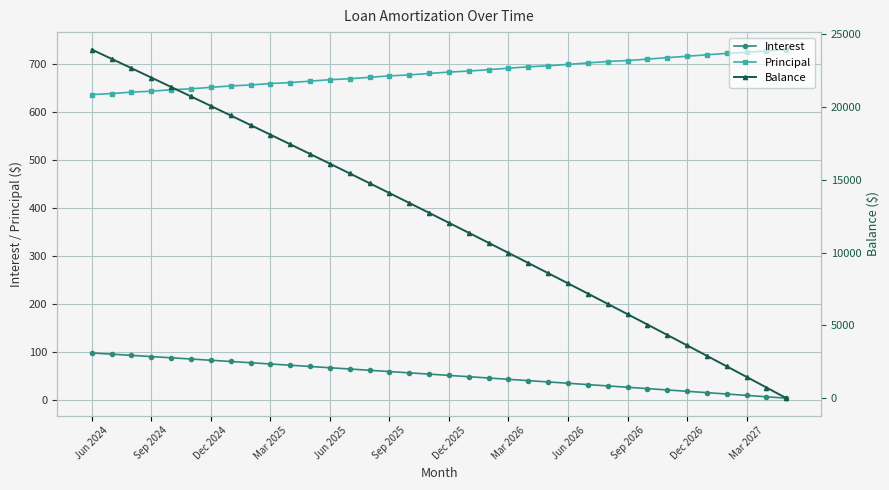

The Principal series shows 686.0 at 19. True or false?

True